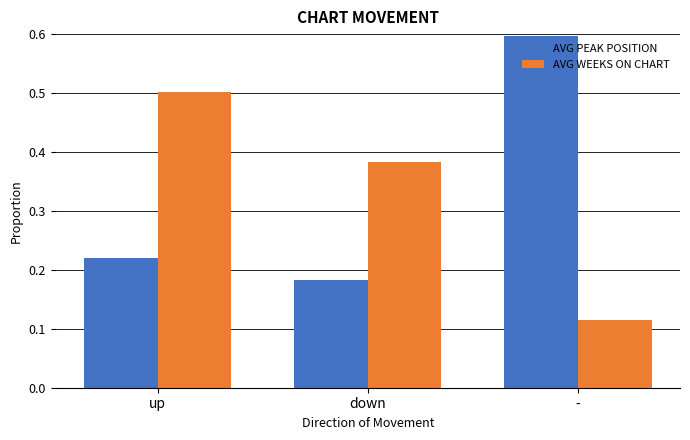

Which label corresponds to the smallest value in the chart?

-